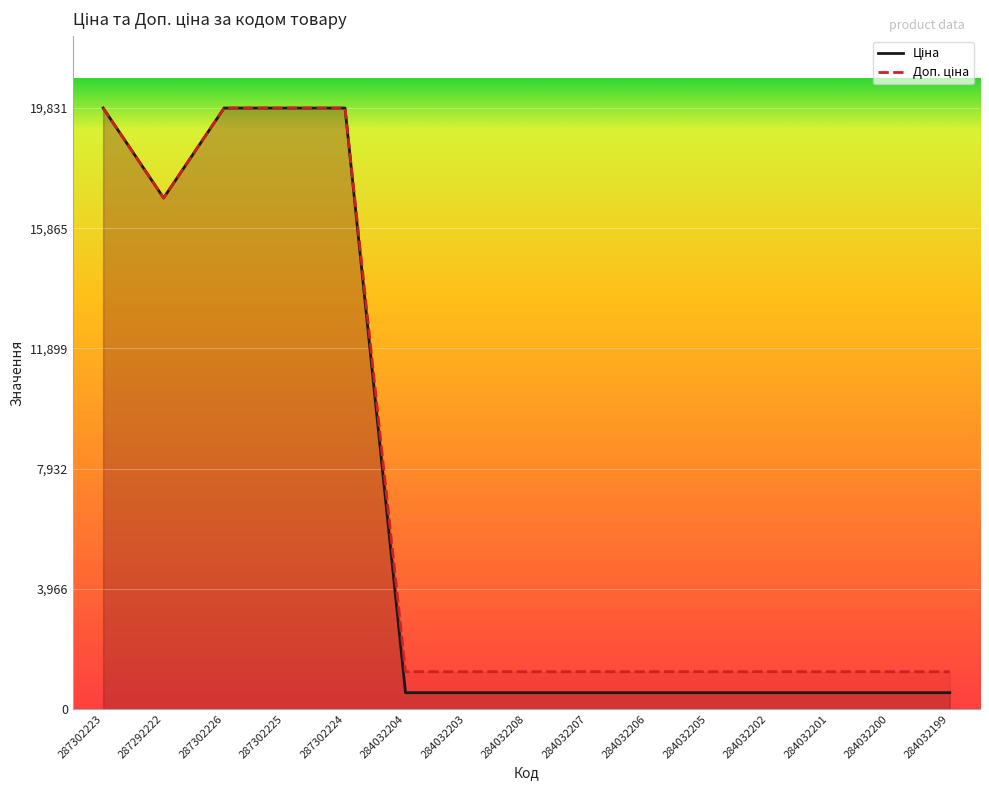

At which category does the chart reach its peak across all series?

287302223